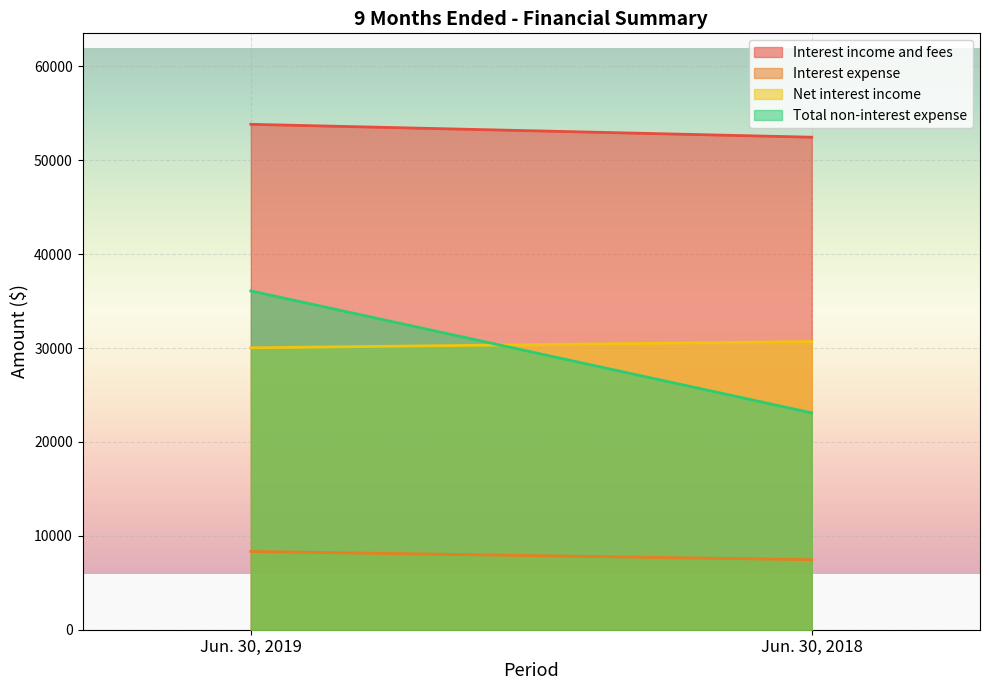

What are all the series names shown in the legend?

Interest income and fees, Interest expense, Net interest income, Total non-interest expense